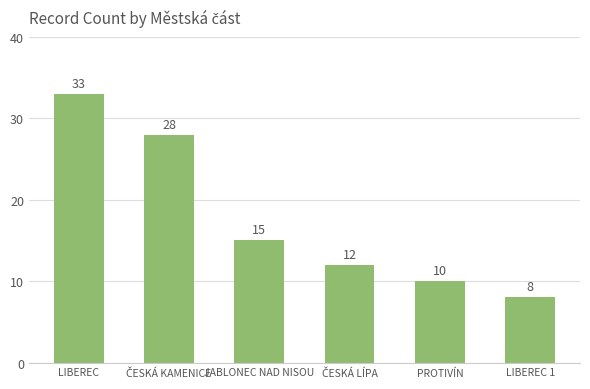

What is the sum of the values at PROTIVÍN and LIBEREC 1?

18